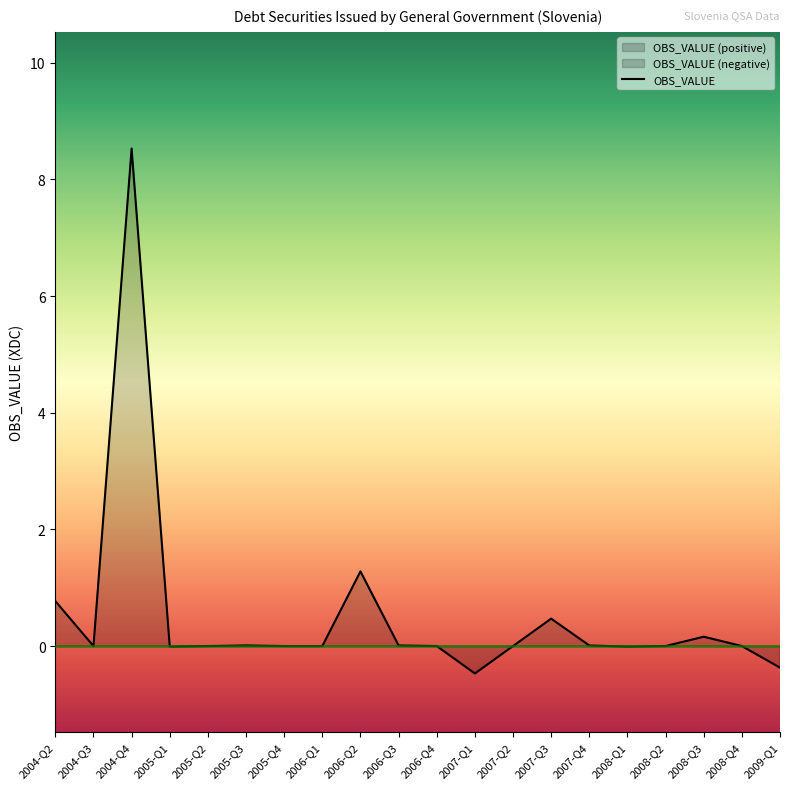

Where is the first local maximum?

2004-Q4